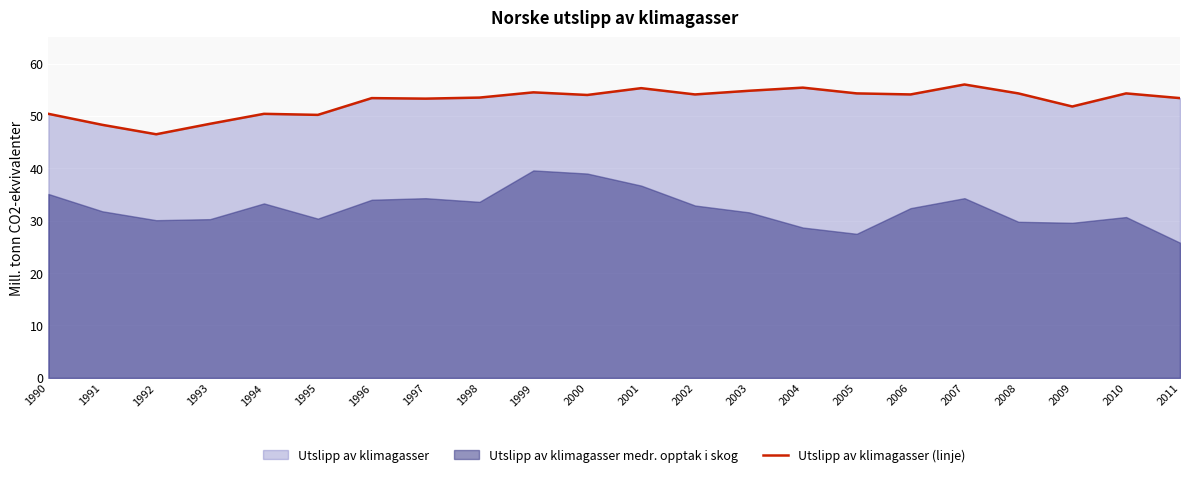

What is the average value?

52.8